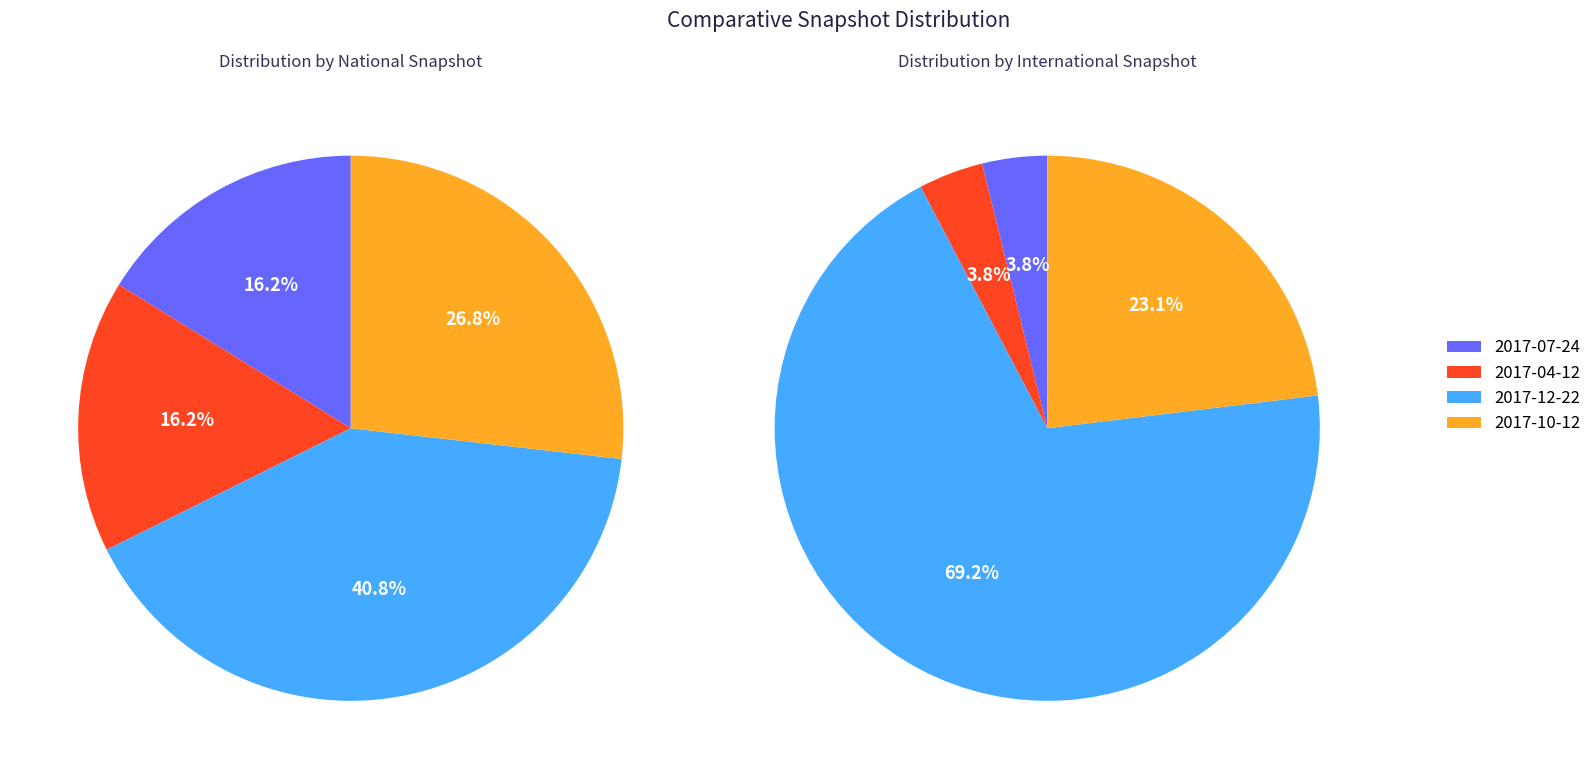

The 2017-07-24 slice represents 16% of the pie. True or false?

True